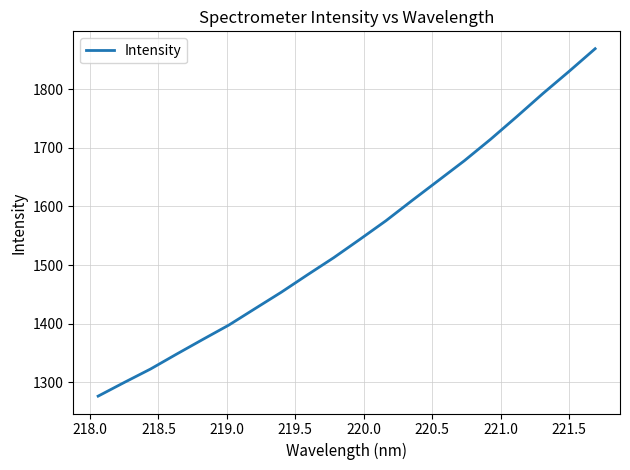

Reading right to left, transcribe all the data shown in this chart.

1868.9	1830.1	1792.4	1753.0	1714.5	1678.0	1644.0	1610.1	1575.6	1543.8	1512.5	1483.4	1453.7	1425.9	1397.8	1373.2	1348.2	1322.7	1299.9	1276.5